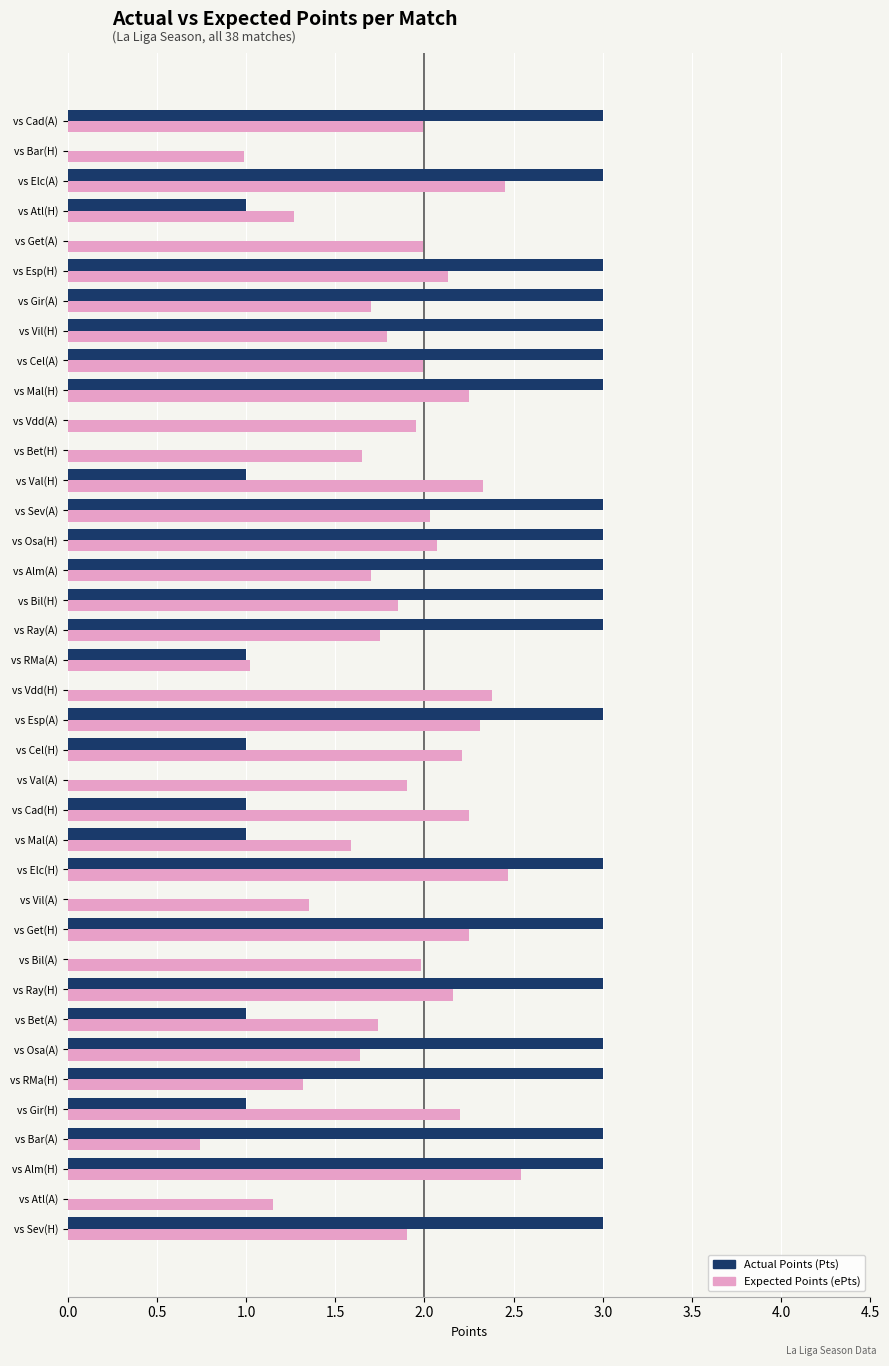

What is the total value across all series at vs Ray(H)?

5.2